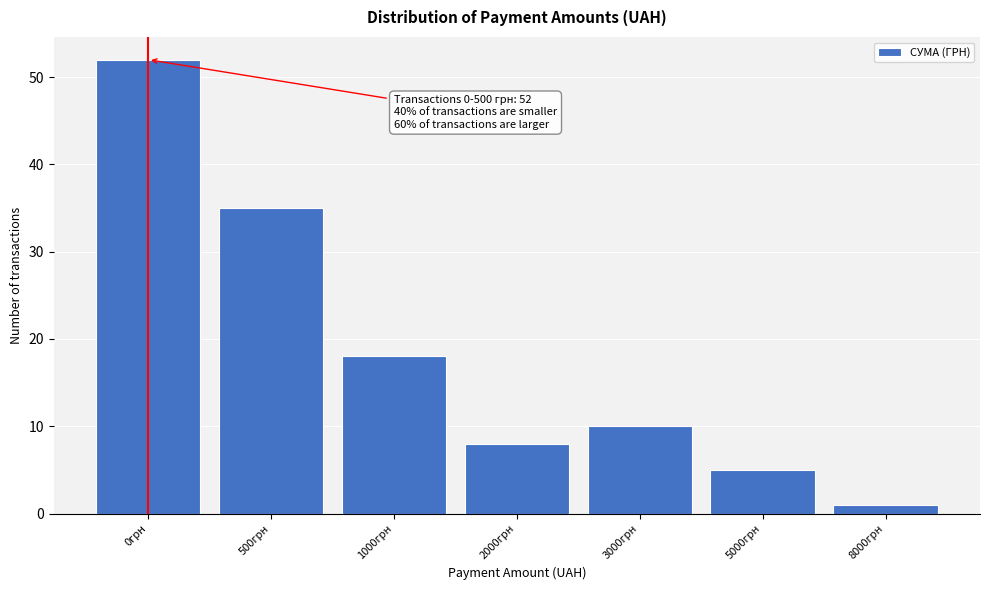

Reading left to right, transcribe all the data shown in this chart.

0грн=52	500грн=35	1000грн=18	2000грн=8	3000грн=10	5000грн=5	8000грн=1